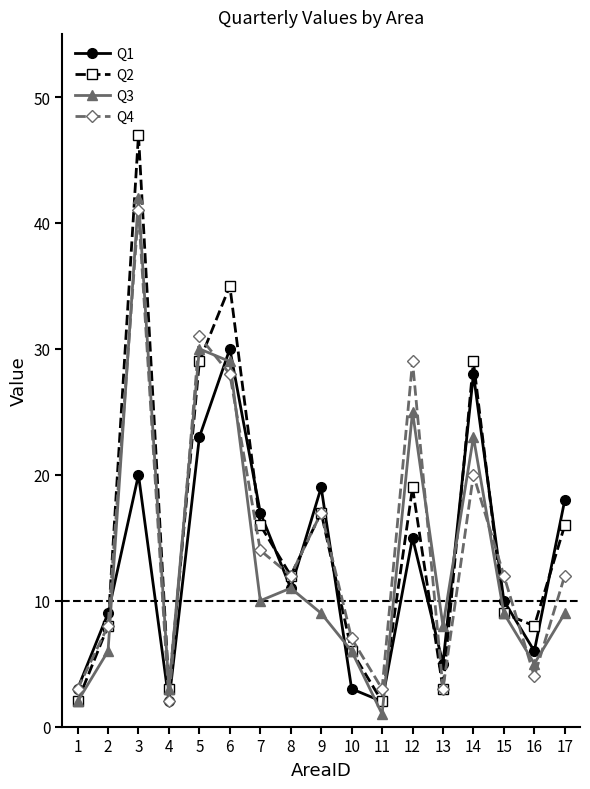

Does the chart display data point markers on the line(s)?

Yes